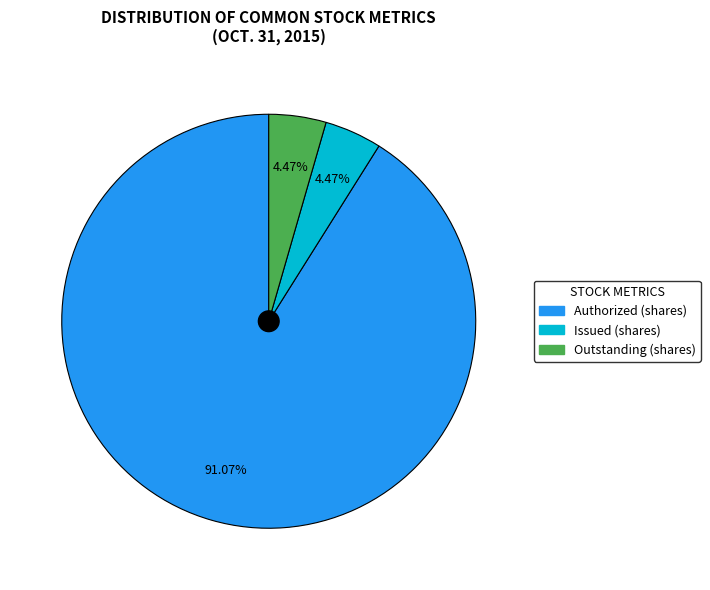

How many slices are in this pie chart?

3